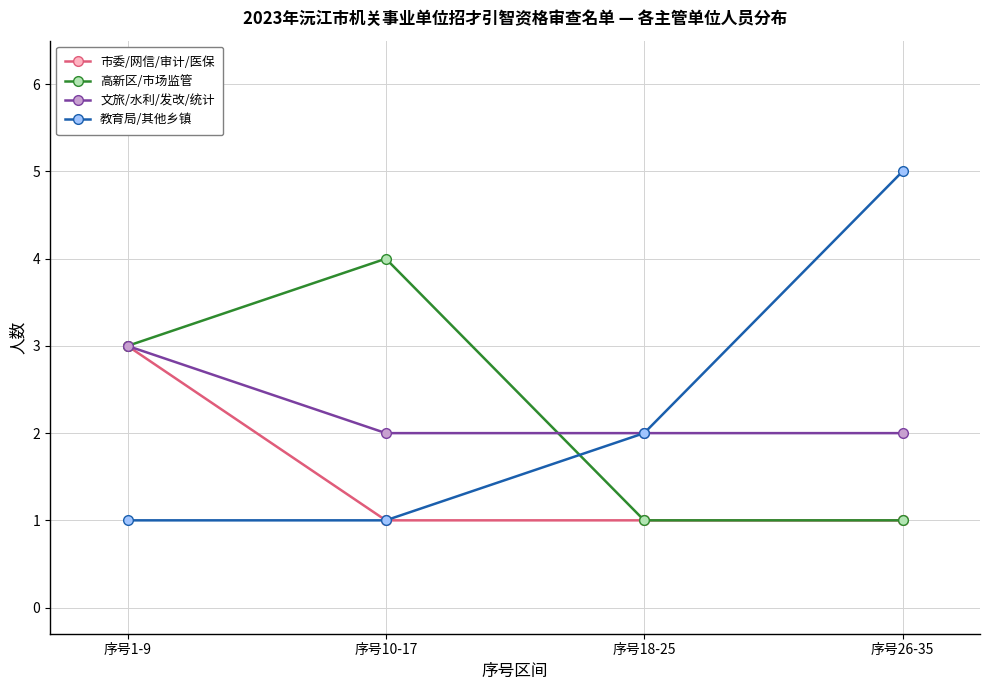

What is the total value across all series at 序号26-35?

9